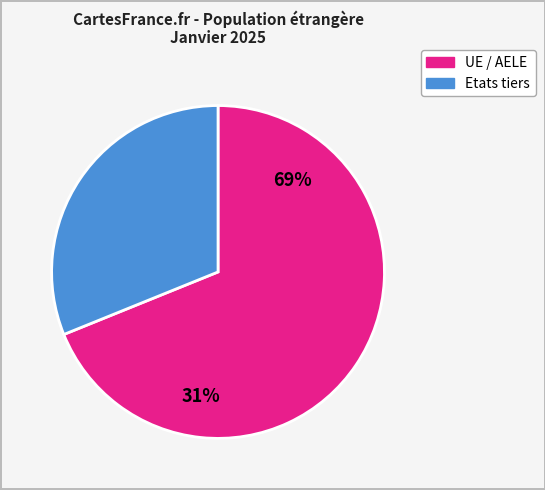

To the nearest percent, what is the difference between the largest and smallest slice percentages?

38%